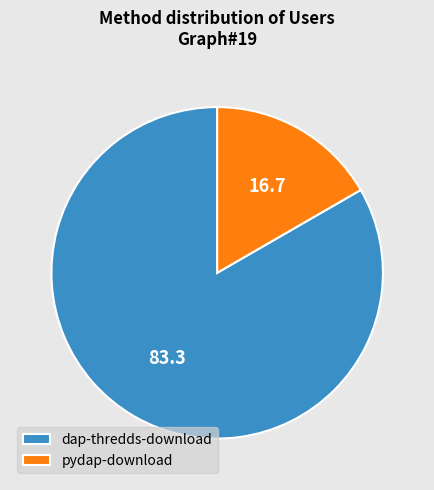

Which slice represents more than half of the pie?

dap-thredds-download